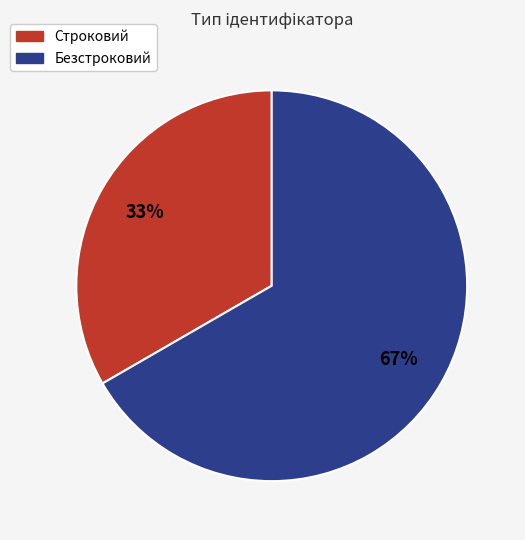

Is the sum of Безстроковий and Строковий greater than half?

Yes